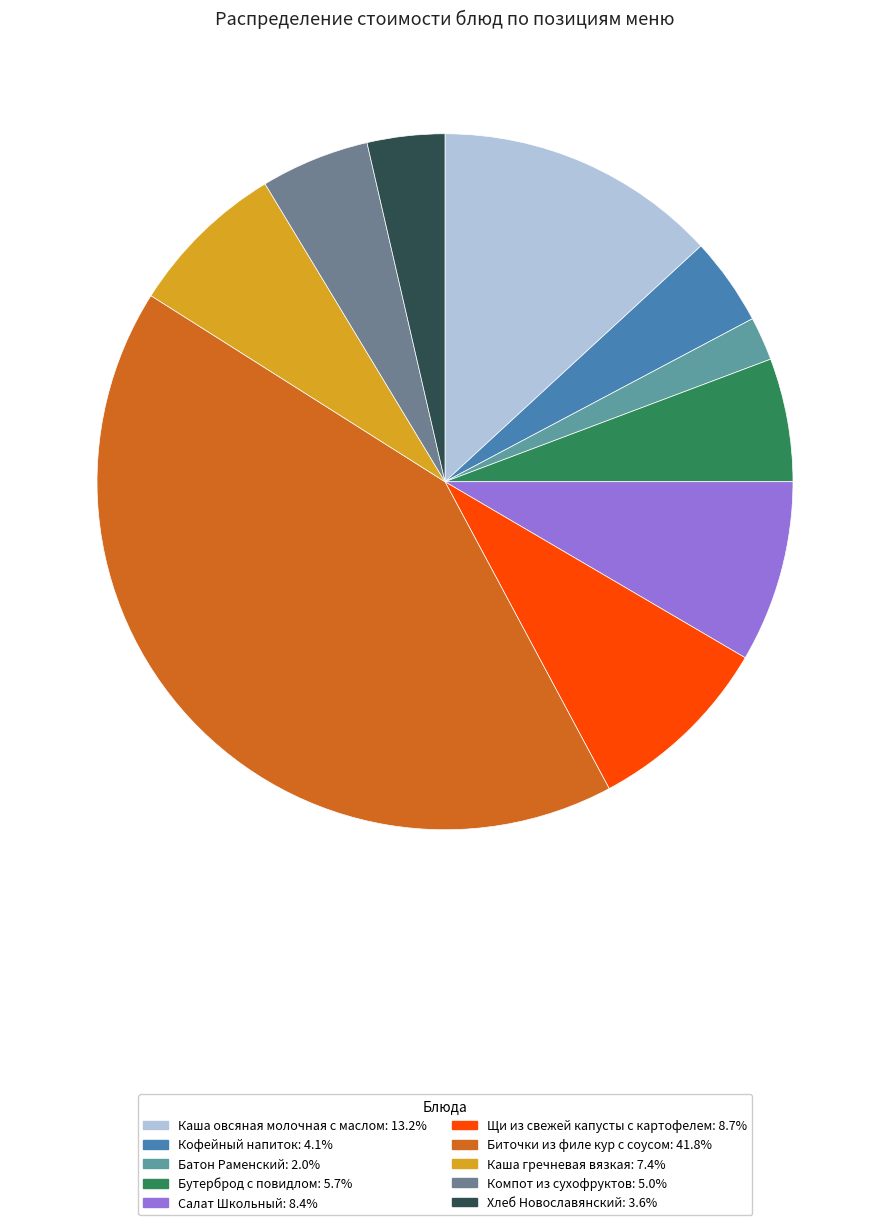

Count the number of slices in the pie.

10